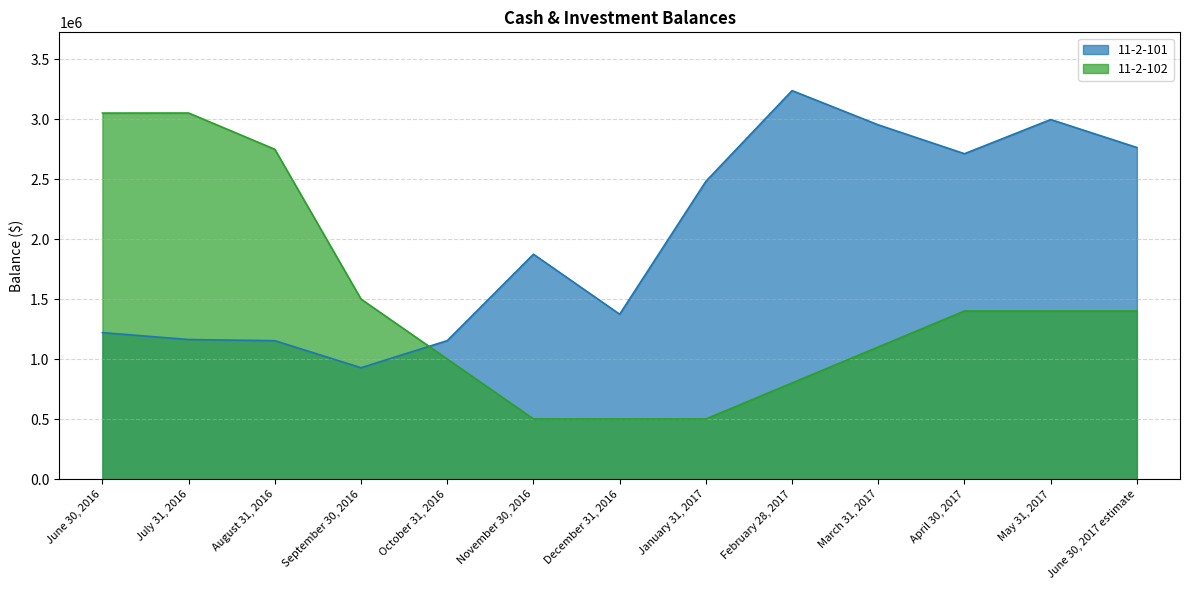

At which label is 11-2-101 closest to 2084299?

November 30, 2016